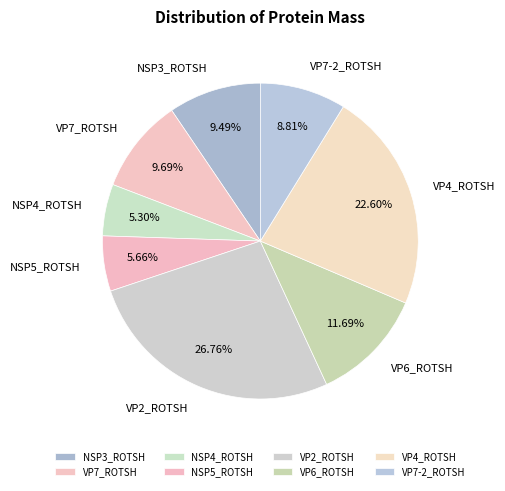

What is the ratio of the value at NSP3_ROTSH to the value at VP4_ROTSH?

0.4